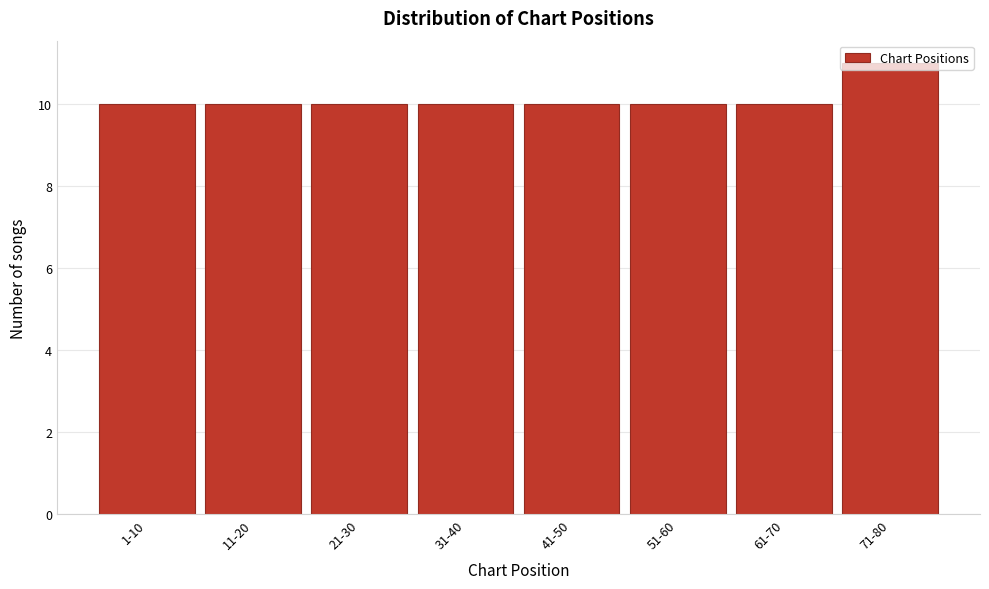

Approximately how many times larger is the value at 61-70 compared to 71-80?

0.9